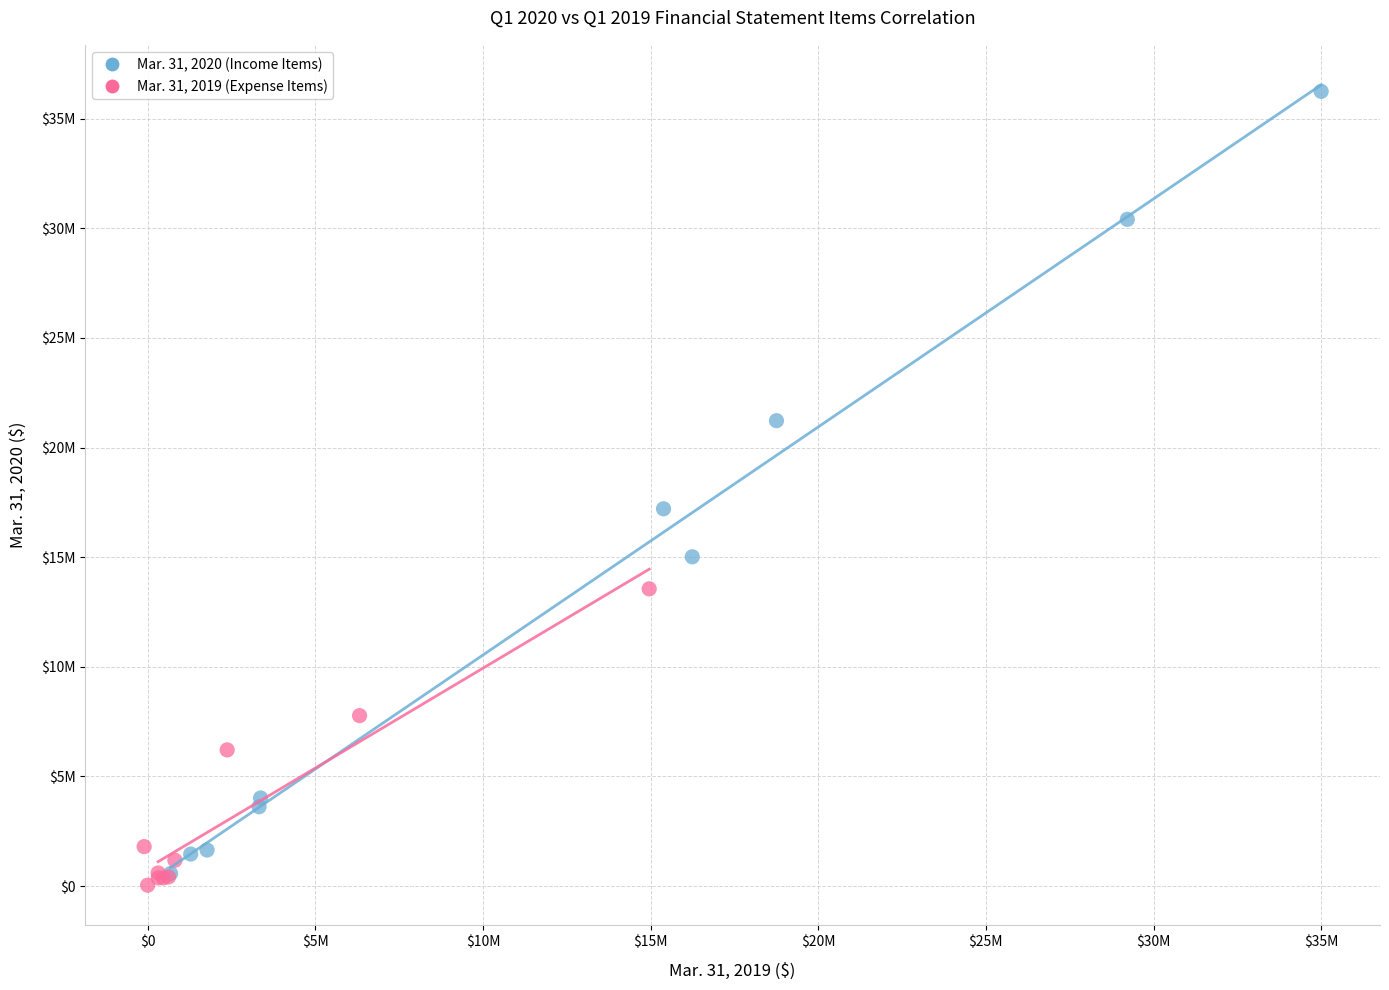

Which series contains the highest Y value?

Mar. 31, 2020 (Income Items)